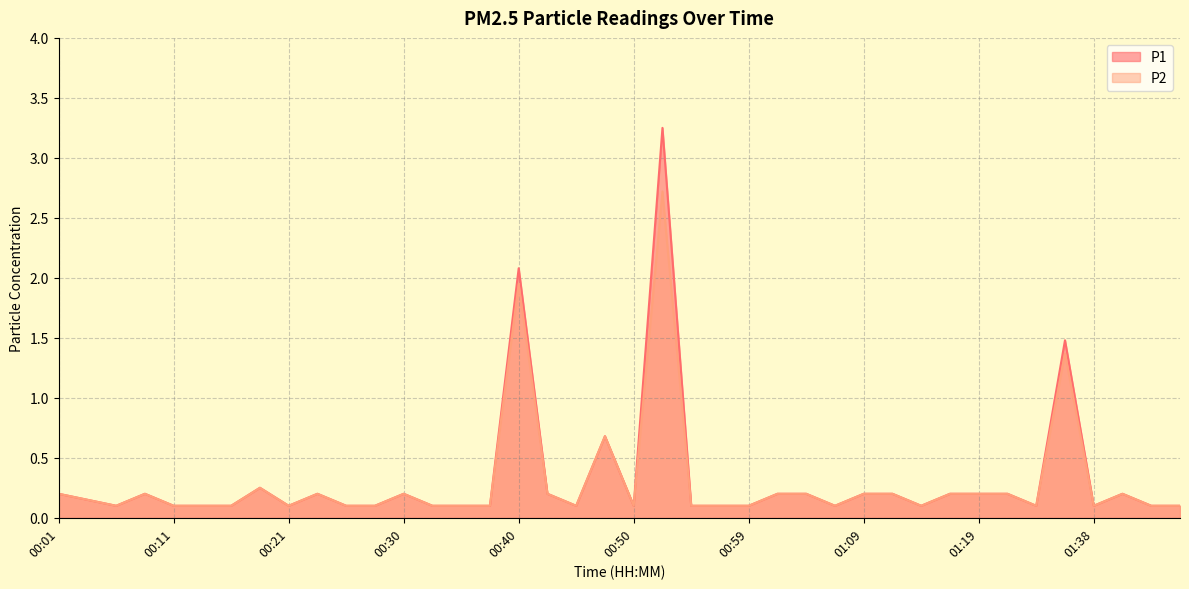

True or false: P1 and P2 intersect in this chart.

False